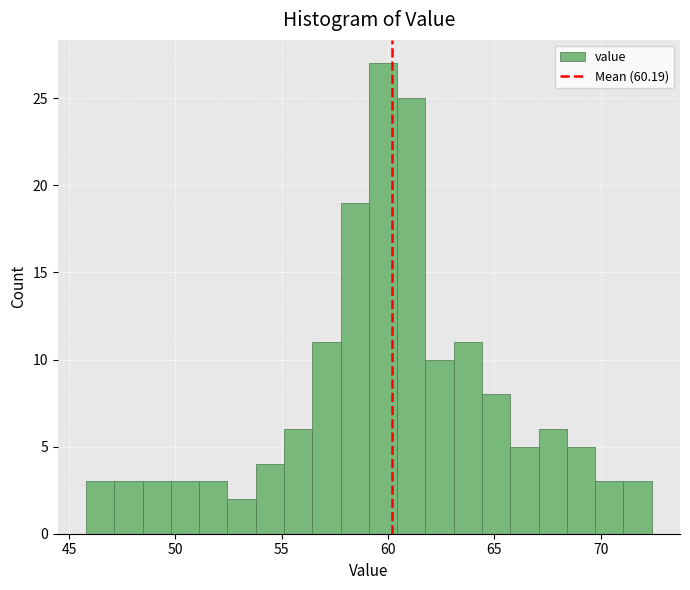

Read against the x-axis, roughly where is the centre of the tallest bar?

60.0